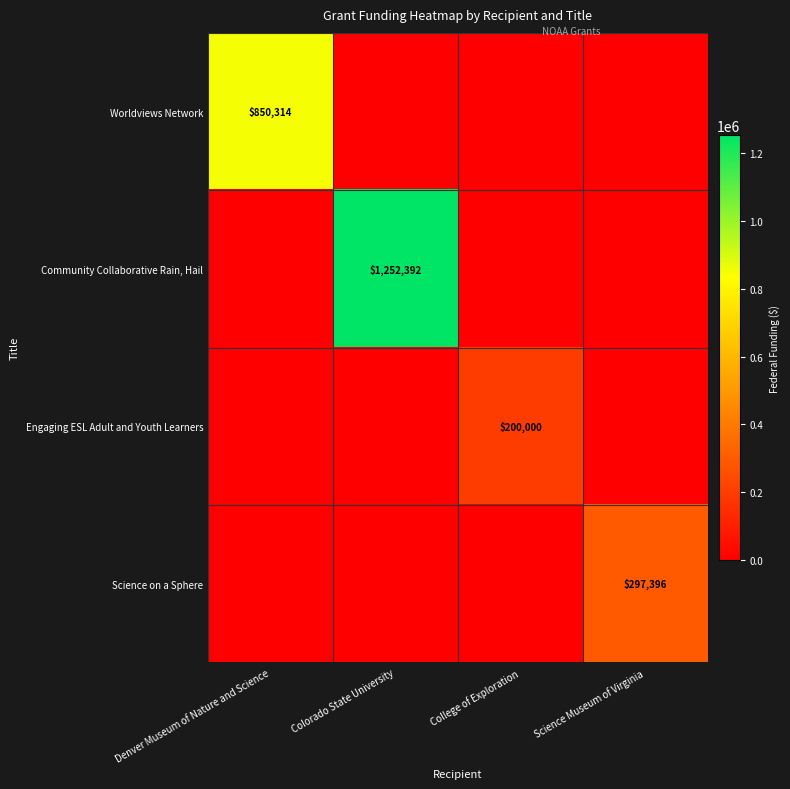

The value of Engaging ESL Adult and Youth Learners at College of Exploration is 200000. True or false?

True